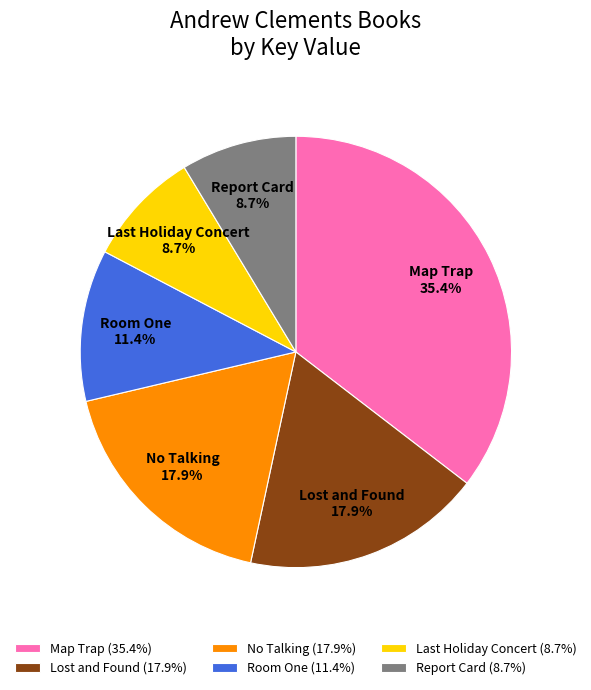

Combined, do Lost and Found and Map Trap account for over 50%?

Yes